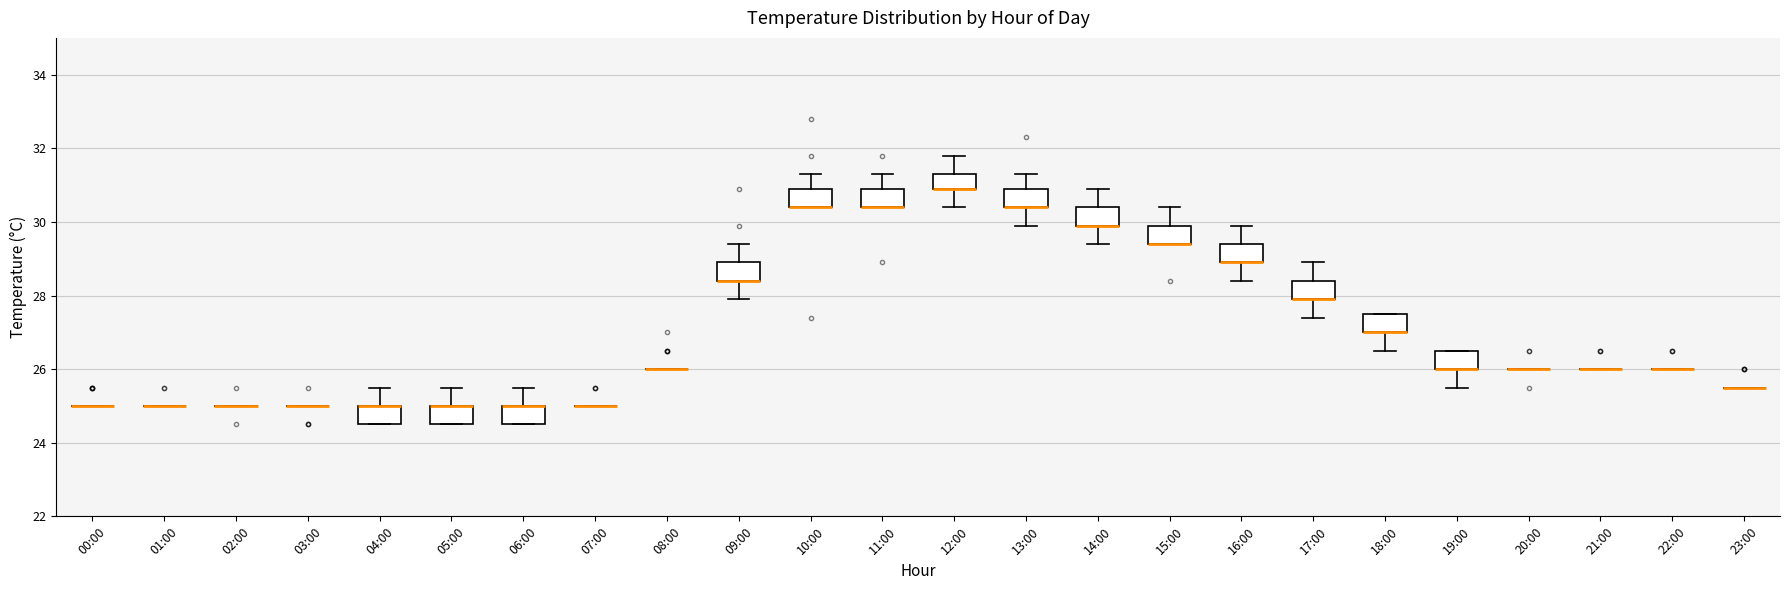

Reading left to right, transcribe this box plot: for each box, give where its median line is, the range the box spans, and where its two whiskers end, as read against the y-axis. The values are not printed on the chart, so give them approximately, as read against the axis.

00:00: box collapsed to a line at 25.0, whiskers 25.0 to 25.0
01:00: box collapsed to a line at 25.0, whiskers 25.0 to 25.0
02:00: box collapsed to a line at 25.0, whiskers 25.0 to 25.0
03:00: box collapsed to a line at 25.0, whiskers 25.0 to 25.0
04:00: median 25.0 (drawn on the box's upper edge), box 24.6 to 25.0, whiskers 24.6 to 25.6
05:00: median 25.0 (drawn on the box's upper edge), box 24.6 to 25.0, whiskers 24.6 to 25.6
06:00: median 25.0 (drawn on the box's upper edge), box 24.6 to 25.0, whiskers 24.6 to 25.6
07:00: box collapsed to a line at 25.0, whiskers 25.0 to 25.0
08:00: box collapsed to a line at 26.0, whiskers 26.0 to 26.0
09:00: median 28.4 (drawn on the box's lower edge), box 28.4 to 29.0, whiskers 28.0 to 29.4
10:00: median 30.4 (drawn on the box's lower edge), box 30.4 to 31.0, whiskers 30.4 to 31.4
11:00: median 30.4 (drawn on the box's lower edge), box 30.4 to 31.0, whiskers 30.4 to 31.4
12:00: median 31.0 (drawn on the box's lower edge), box 31.0 to 31.4, whiskers 30.4 to 31.8
13:00: median 30.4 (drawn on the box's lower edge), box 30.4 to 31.0, whiskers 30.0 to 31.4
14:00: median 30.0 (drawn on the box's lower edge), box 30.0 to 30.4, whiskers 29.4 to 31.0
15:00: median 29.4 (drawn on the box's lower edge), box 29.4 to 30.0, whiskers 29.4 to 30.4
16:00: median 29.0 (drawn on the box's lower edge), box 29.0 to 29.4, whiskers 28.4 to 30.0
17:00: median 28.0 (drawn on the box's lower edge), box 28.0 to 28.4, whiskers 27.4 to 29.0
18:00: median 27.0 (drawn on the box's lower edge), box 27.0 to 27.6, whiskers 26.6 to 27.6
19:00: median 26.0 (drawn on the box's lower edge), box 26.0 to 26.6, whiskers 25.6 to 26.6
20:00: box collapsed to a line at 26.0, whiskers 26.0 to 26.0
21:00: box collapsed to a line at 26.0, whiskers 26.0 to 26.0
22:00: box collapsed to a line at 26.0, whiskers 26.0 to 26.0
23:00: box collapsed to a line at 25.6, whiskers 25.6 to 25.6